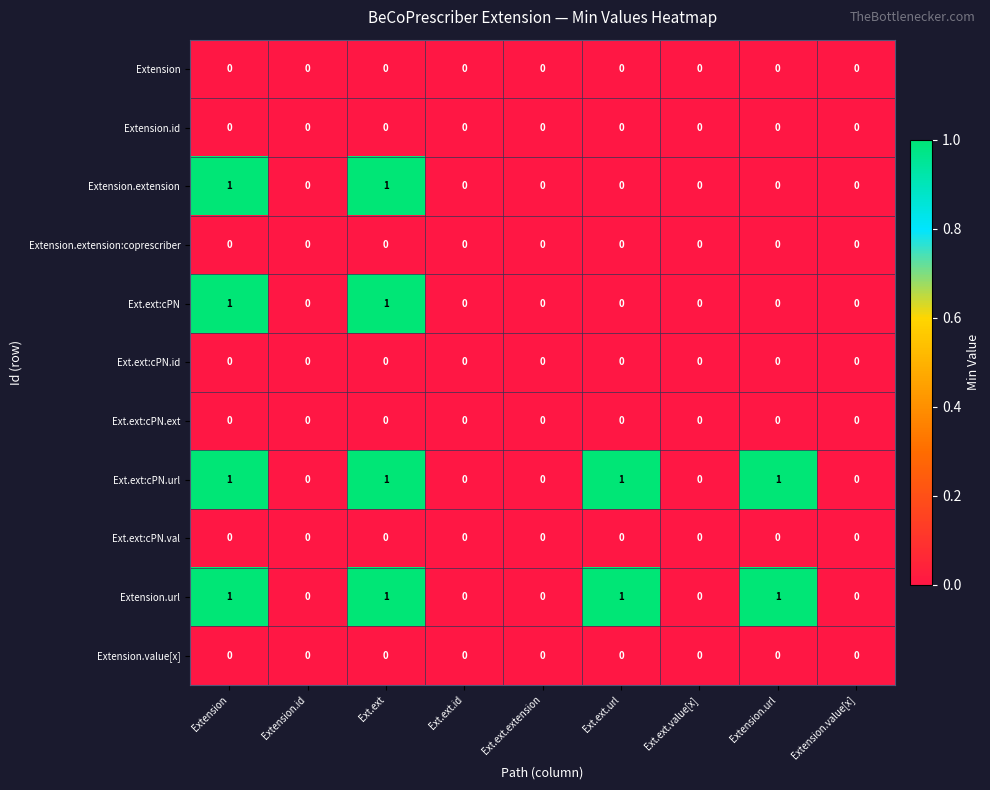

What is the sum of all Extension.url values?

4